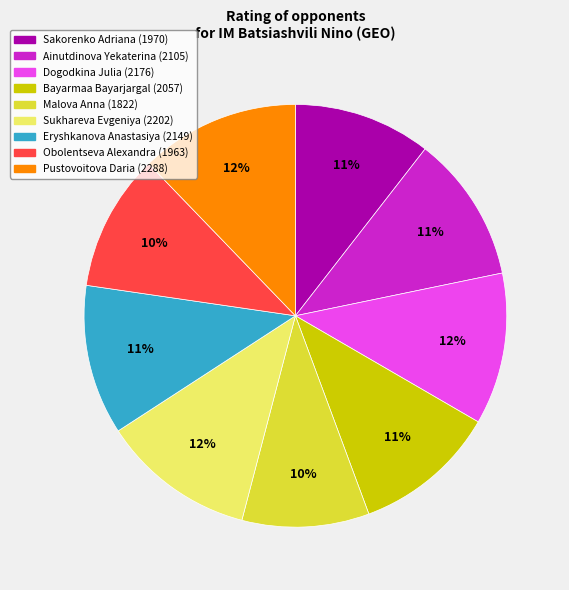

True or false: Sakorenko Adriana (1970) accounts for 1% of the total.

False